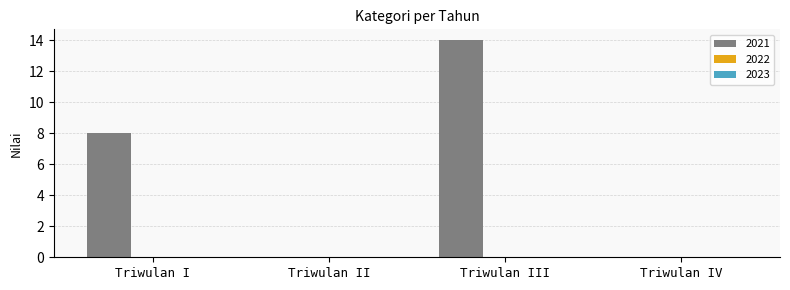

True or false: the data shows 3 at Triwulan I.

False